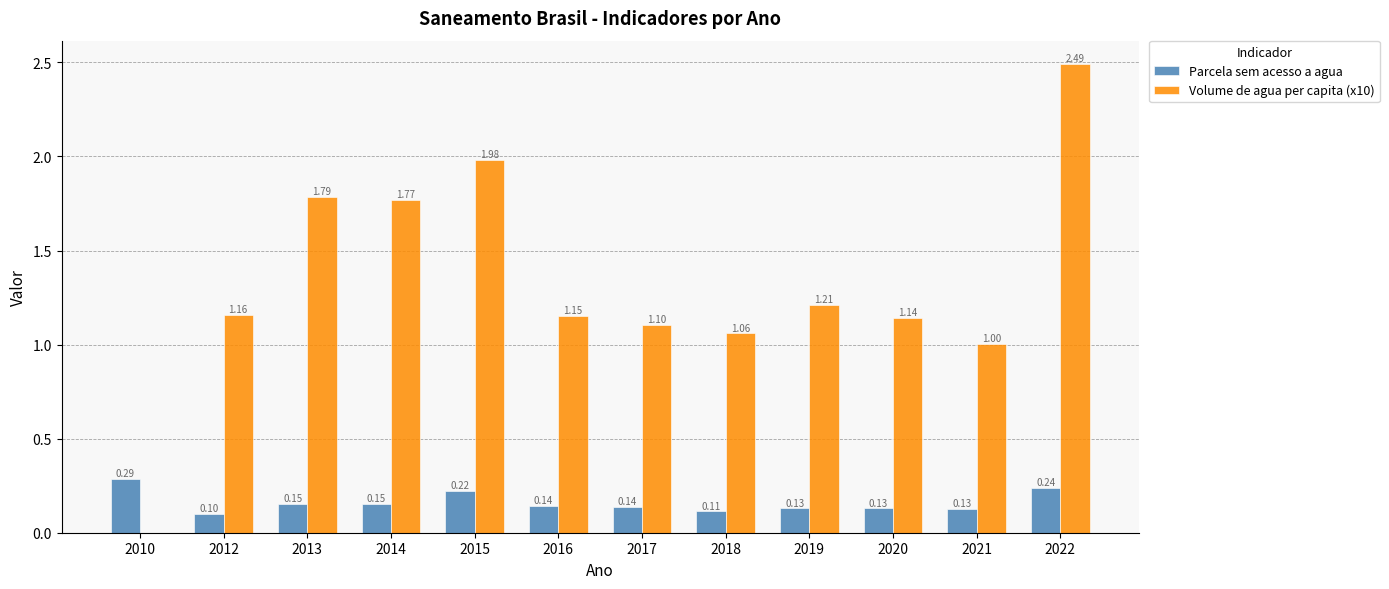

Is the value of Parcela sem acesso a agua at 2013 greater than the value of Volume de agua per capita (x10) at 2021?

No